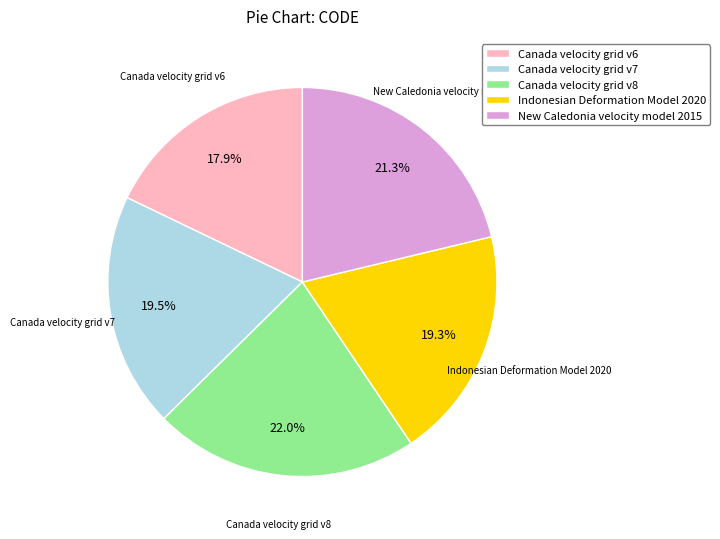

True or false: Indonesian Deformation Model 2020 accounts for 5% of the total.

False